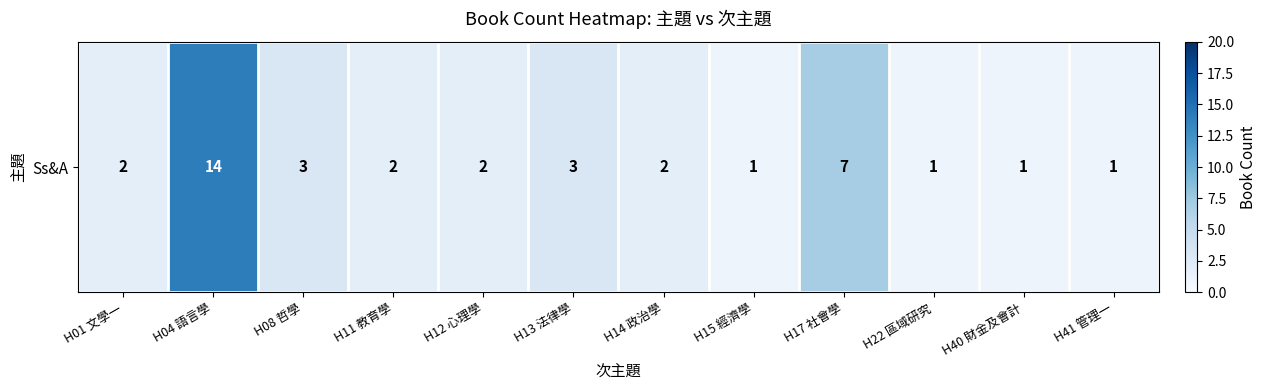

Where does the data first go above 2?

H04 語言學